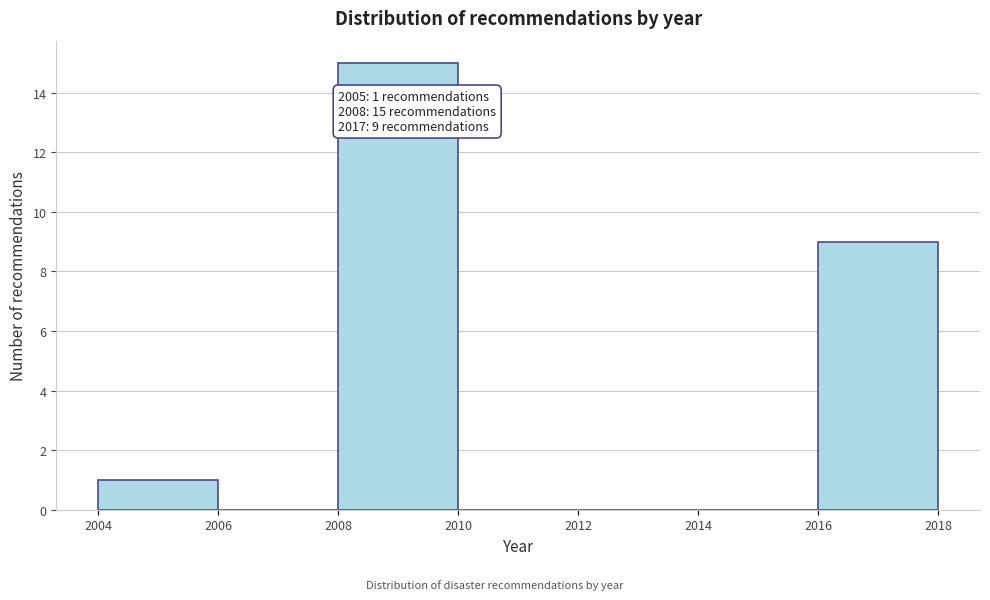

Which range on the x-axis has the tallest bar?

2008 to 2010